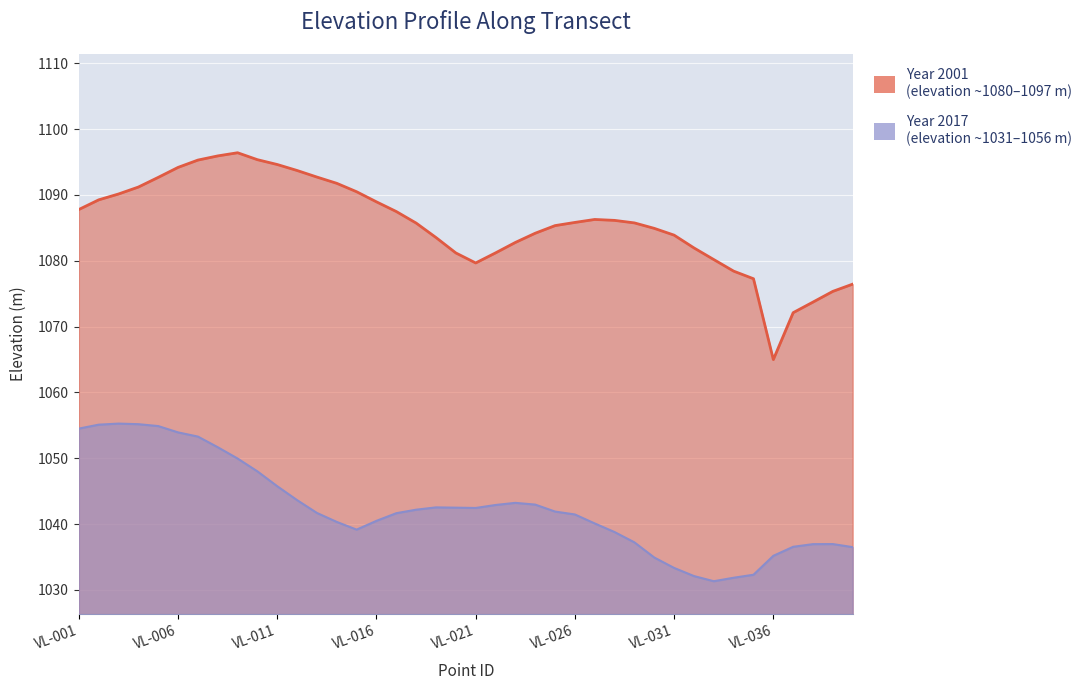

Reading left to right, transcribe all the data shown in this chart.

Year_2001: 1087.8	1089.3	1090.1	1091.2	1092.7	1094.2	1095.3	1095.9	1096.4	1095.4	1094.6	1093.7	1092.7	1091.8	1090.5	1089.0	1087.5	1085.7	1083.5	1081.2	1079.7	1081.2	1082.8	1084.2	1085.3	1085.8	1086.3	1086.1	1085.8	1084.9	1083.9	1082.0	1080.2	1078.4	1077.3	1065.0	1072.1	1073.7	1075.4	1076.5
Year_2017: 1054.5	1055.1	1055.3	1055.2	1054.9	1053.9	1053.3	1051.7	1050.0	1048.0	1045.8	1043.6	1041.7	1040.3	1039.2	1040.5	1041.7	1042.2	1042.5	1042.5	1042.5	1042.9	1043.2	1043.0	1041.9	1041.5	1040.1	1038.8	1037.2	1034.9	1033.3	1032.1	1031.3	1031.8	1032.3	1035.2	1036.6	1037.0	1037.0	1036.5